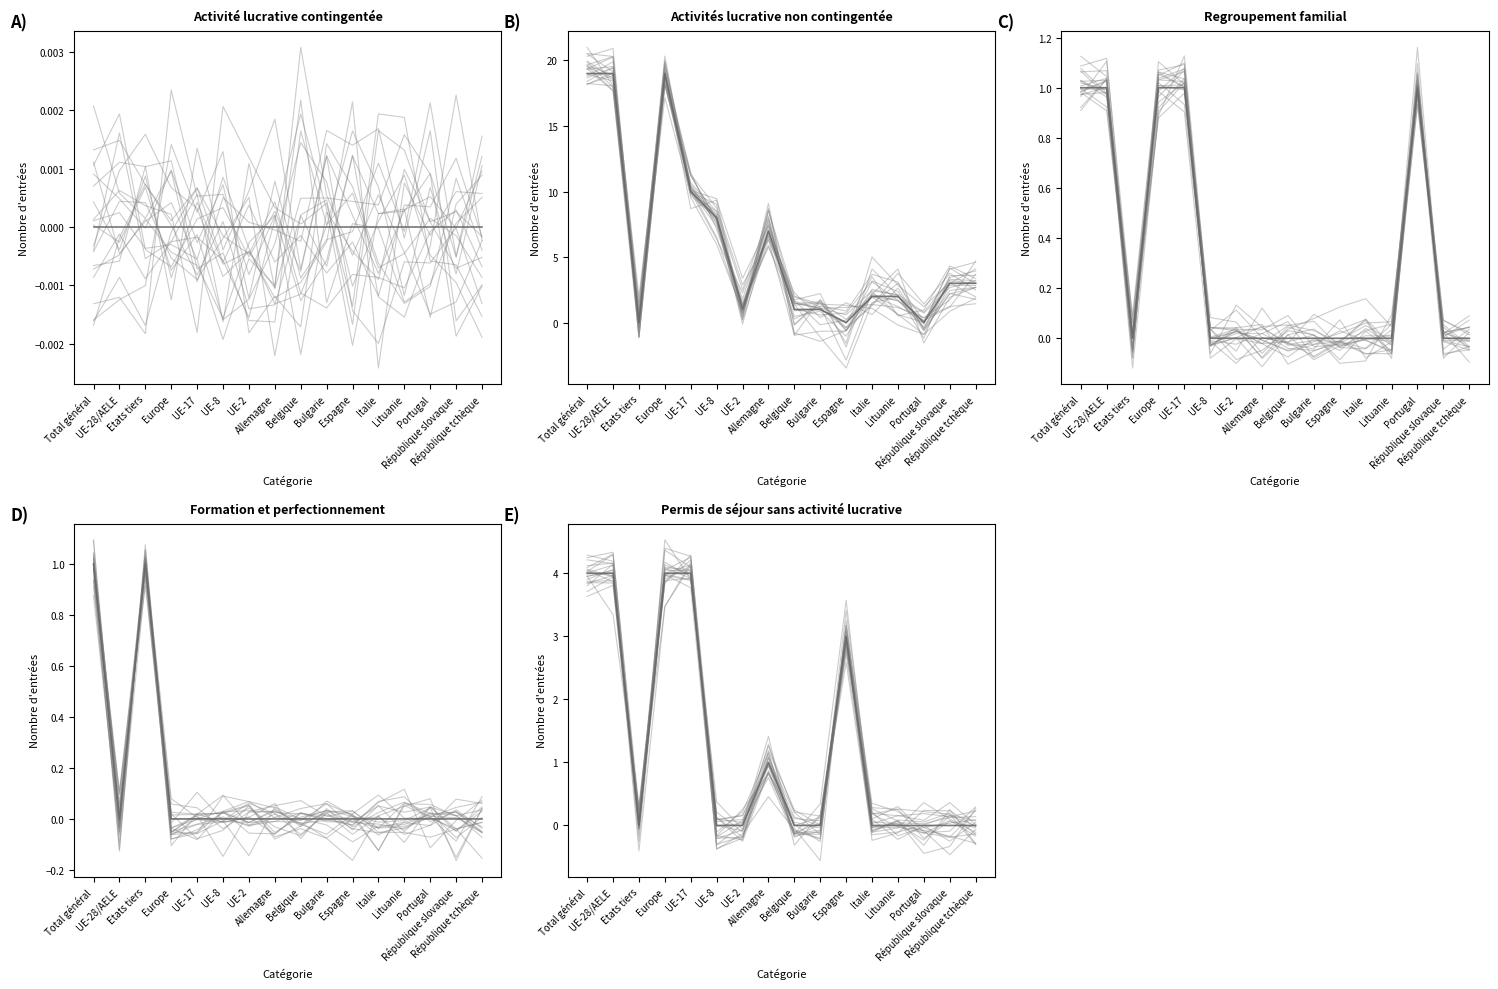

Which series ends up on top after the final intersection of Regroupement familial and Formation et perfectionnement?

Regroupement familial